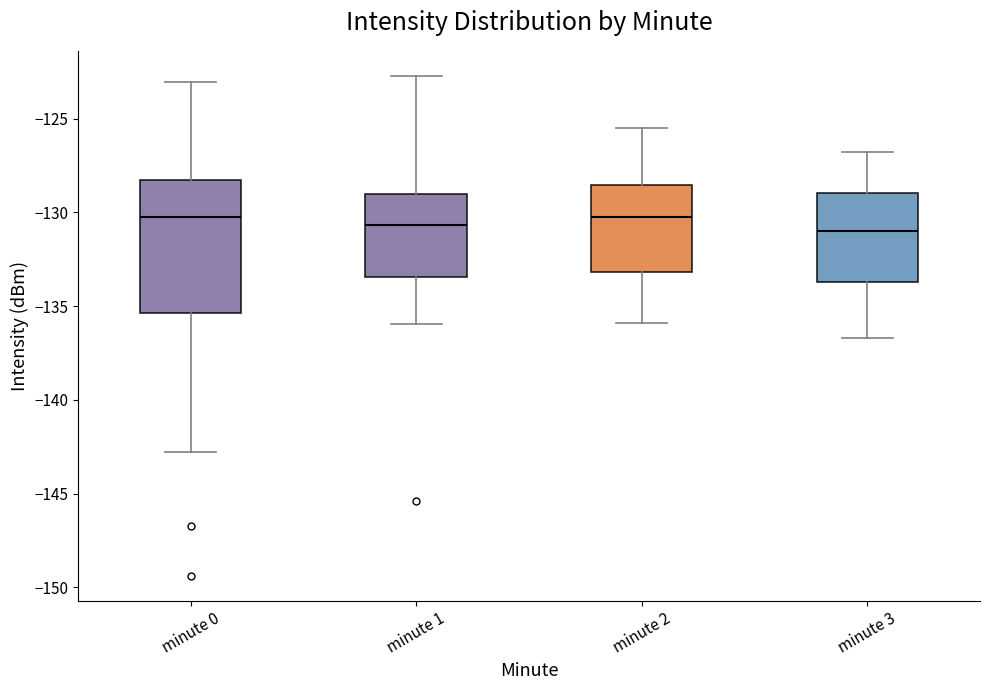

Where does the upper whisker of the box for minute 0 end on the y-axis? The values are not printed on the chart, so give them approximately, as read against the axis.

-123.0